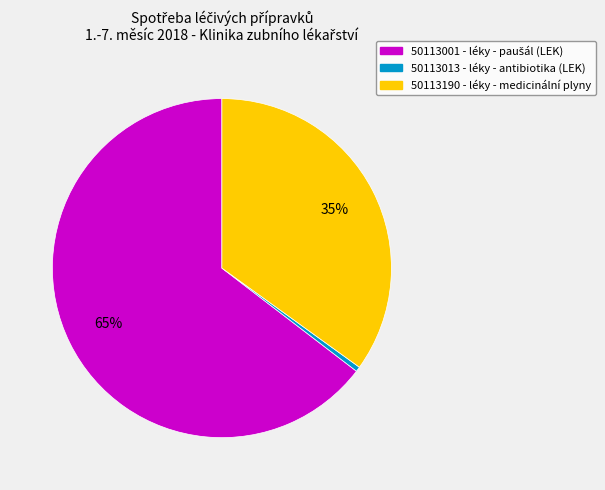

Is it true that 50113190 - léky - medicinální plyny is 35% of the pie?

True